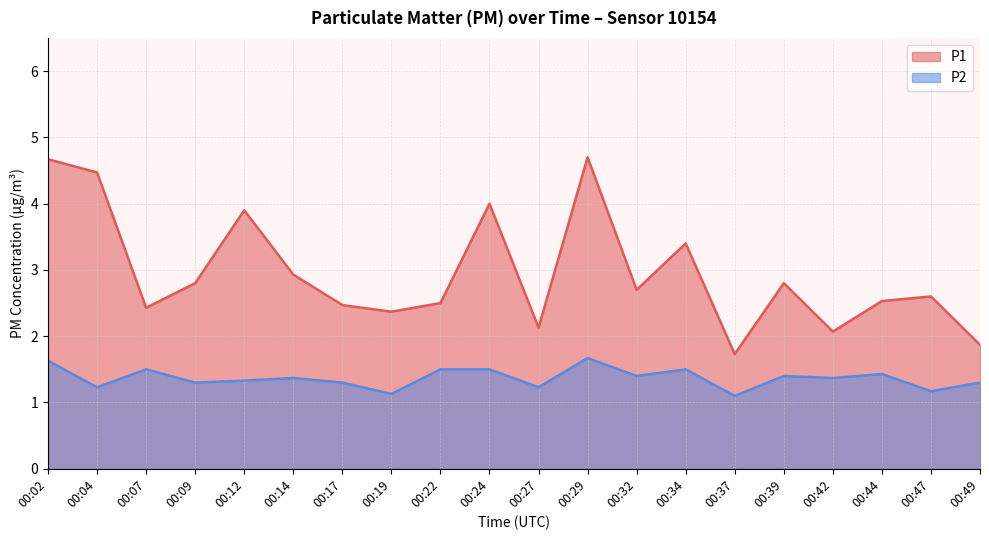

Reading left to right, what are all the values shown in this chart?

P1: 4.7	4.5	2.4	2.8	3.9	2.9	2.5	2.4	2.5	4.0	2.1	4.7	2.7	3.4	1.7	2.8	2.1	2.5	2.6	1.9
P2: 1.6	1.2	1.5	1.3	1.3	1.4	1.3	1.1	1.5	1.5	1.2	1.7	1.4	1.5	1.1	1.4	1.4	1.4	1.2	1.3